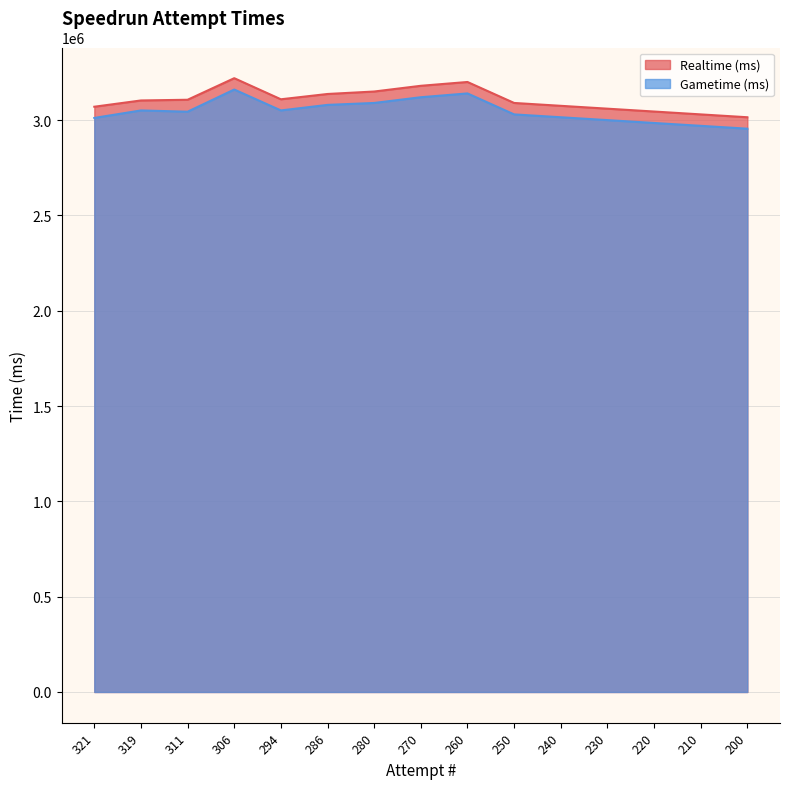

Reading left to right, transcribe all the data shown in this chart.

Realtime (ms): 3070207	3103078	3106769	3219899	3109262	3137064	3150000	3180000	3200000	3090000	3075000	3060000	3045000	3030000	3015000
Gametime (ms): 3011444	3050716	3044160	3160429	3050850	3079860	3090000	3120000	3140000	3030000	3015000	3000000	2985000	2970000	2955000